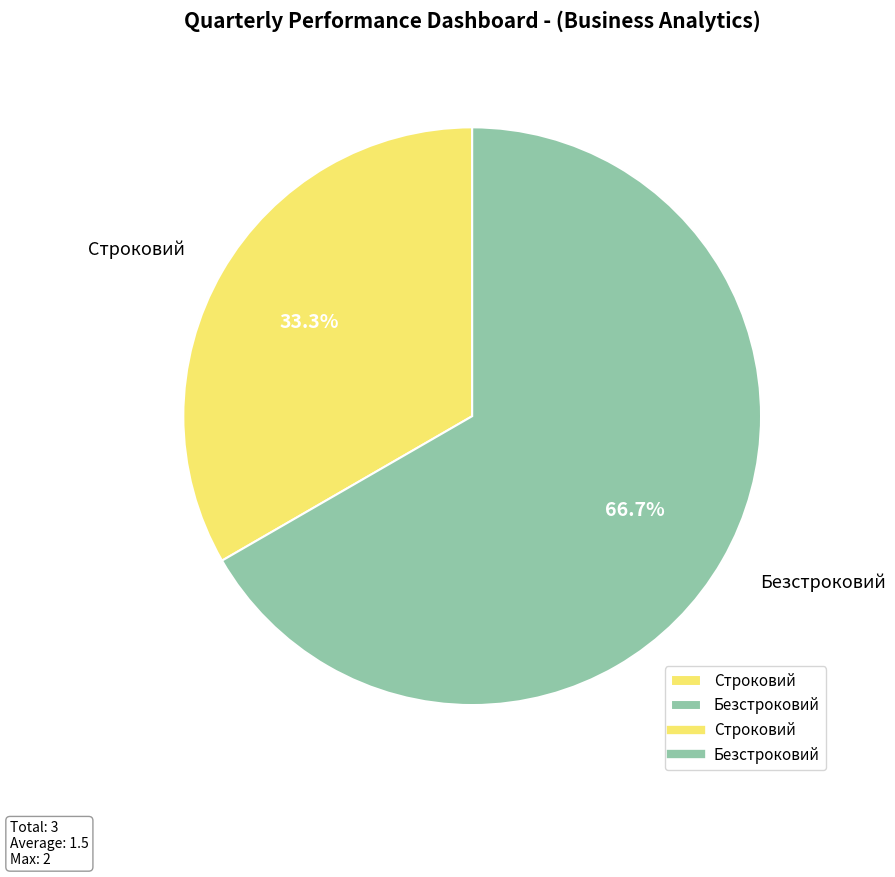

Count the number of slices in the pie.

2